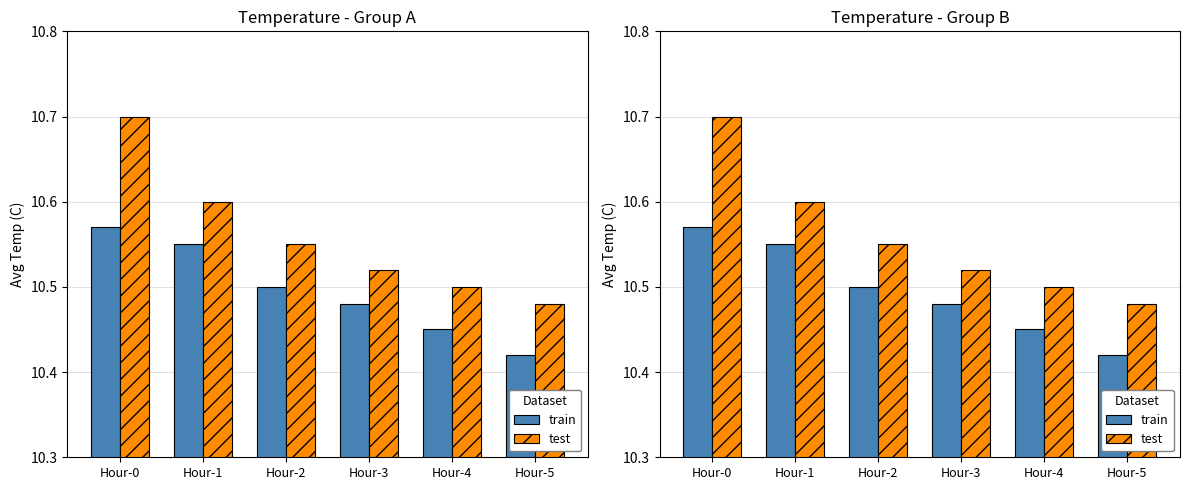

Which series changed the most between Hour-3 and Hour-4?

train